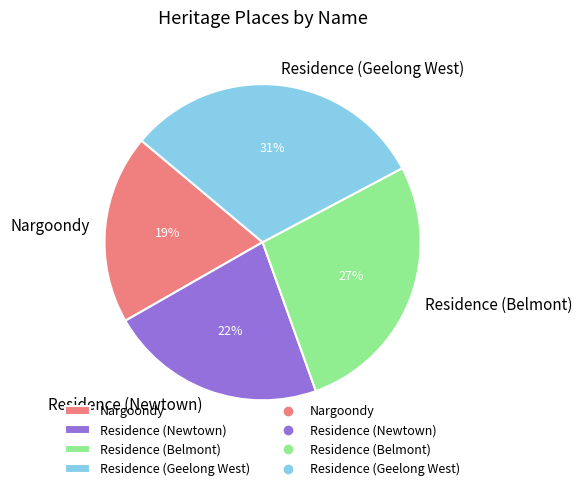

To the nearest percent, what percentage of the pie is Residence (Belmont)?

27%